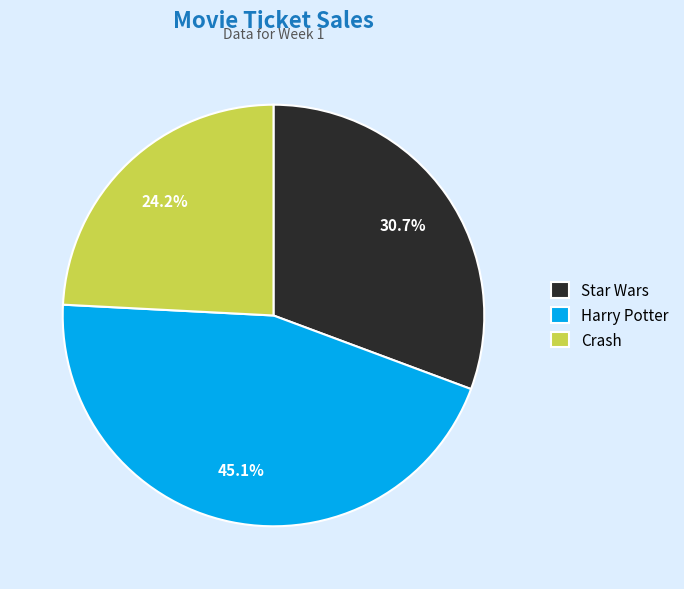

Which slice is the largest?

Harry Potter